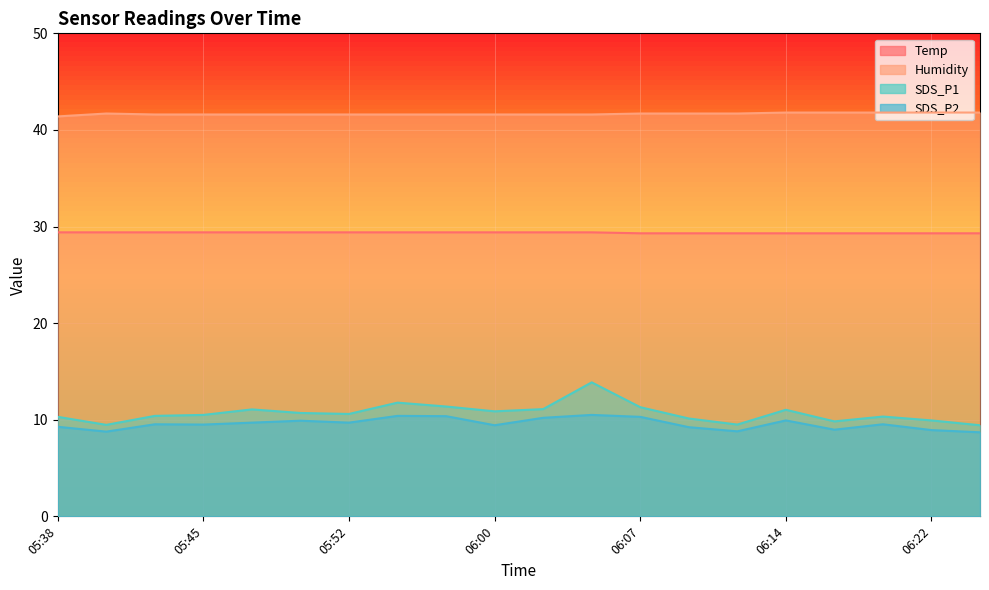

At how many categories does at least one series exceed 34?

20